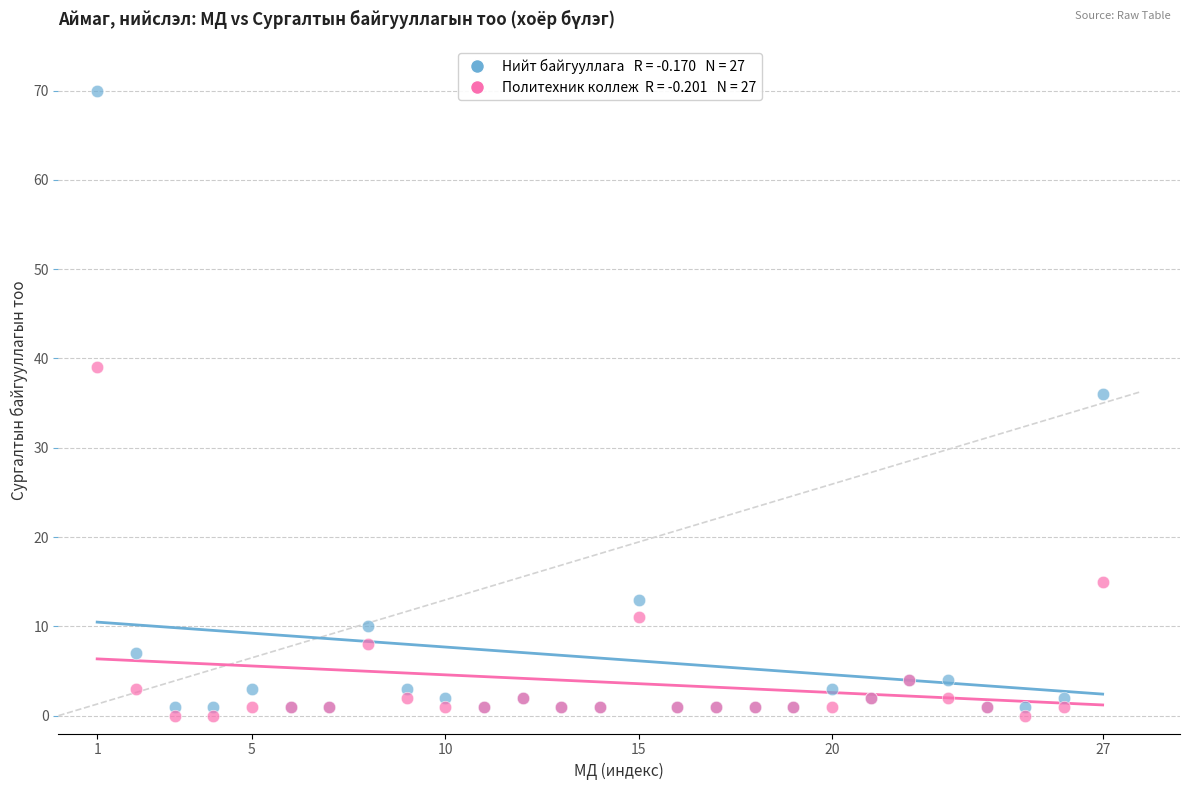

Across all series, what Y value is closest to 35?

36